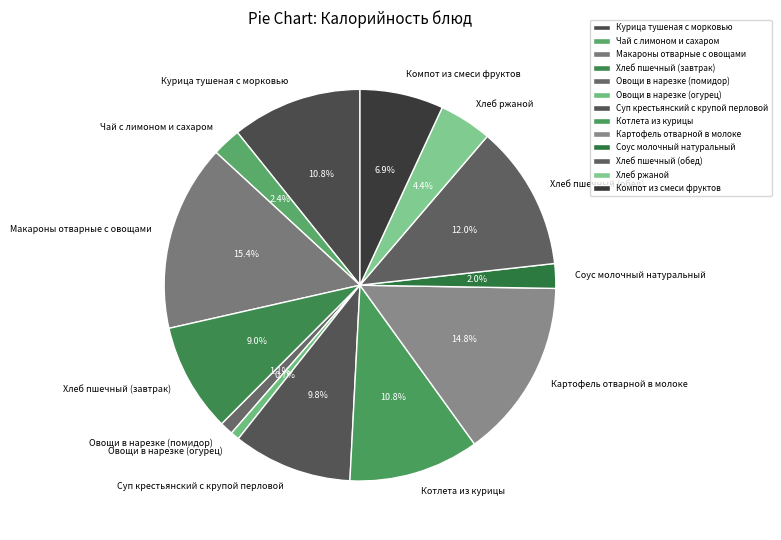

What portion of the pie excludes Курица тушеная с морковью?

89.2%